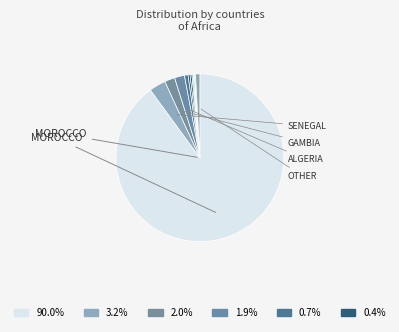

What is the majority slice?

Morocco